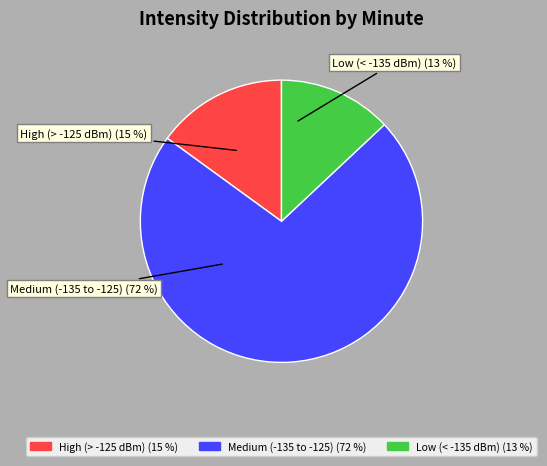

How many slices are in this pie chart?

3